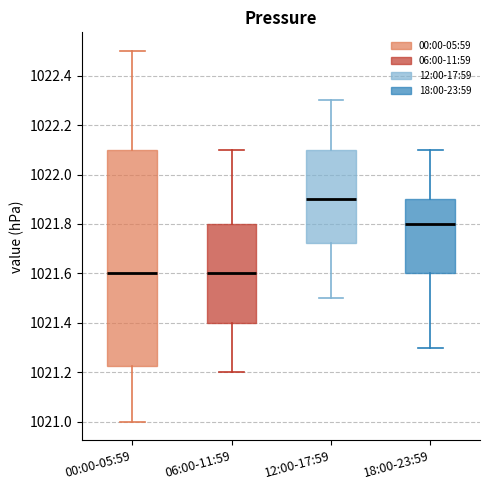

Which box is the tallest, from its lower edge to its upper edge?

00:00-05:59